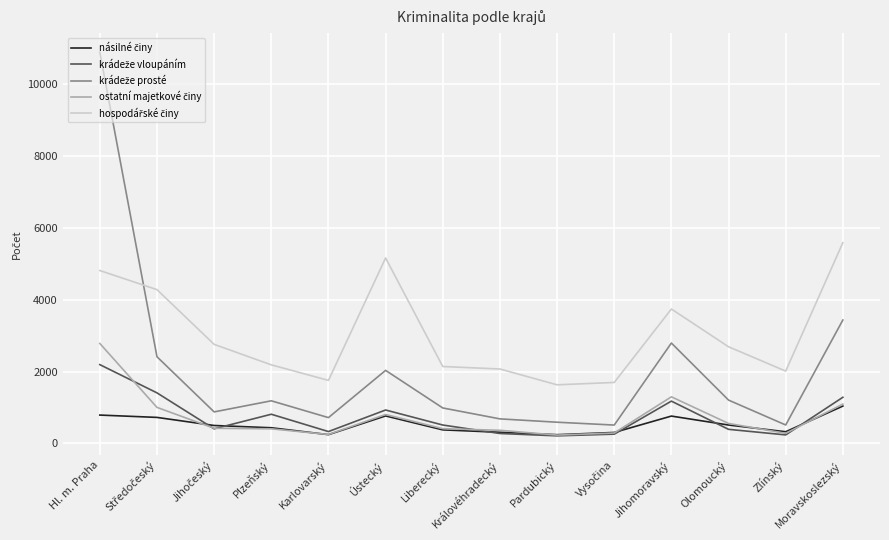

At which category is the sum across all series the highest?

Hl. m. Praha